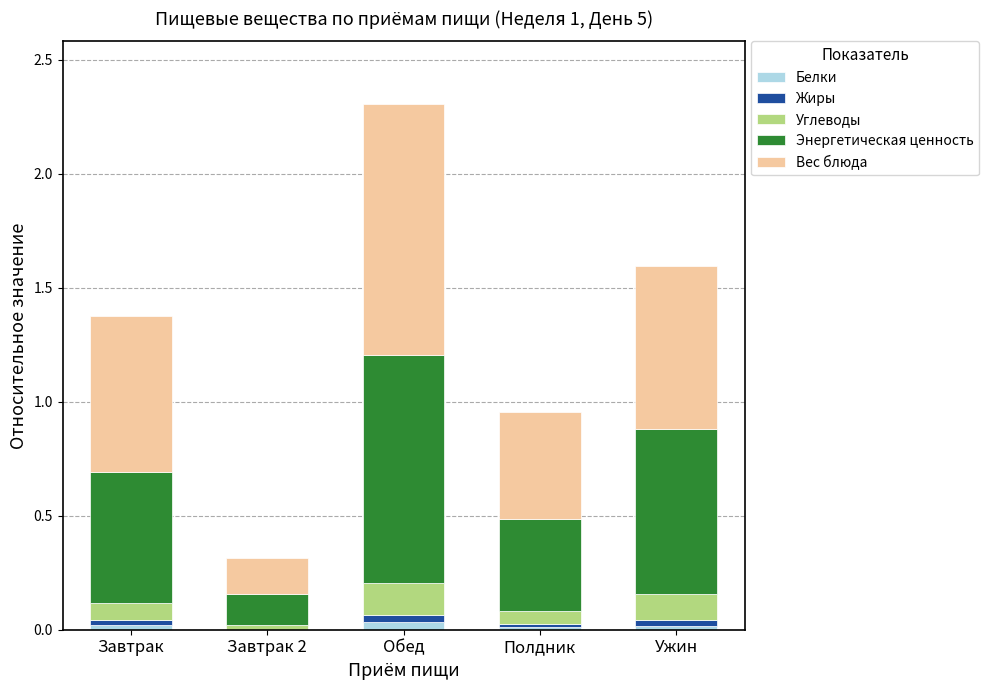

True or false: Белки has a value of 0.0 at Завтрак 2.

True